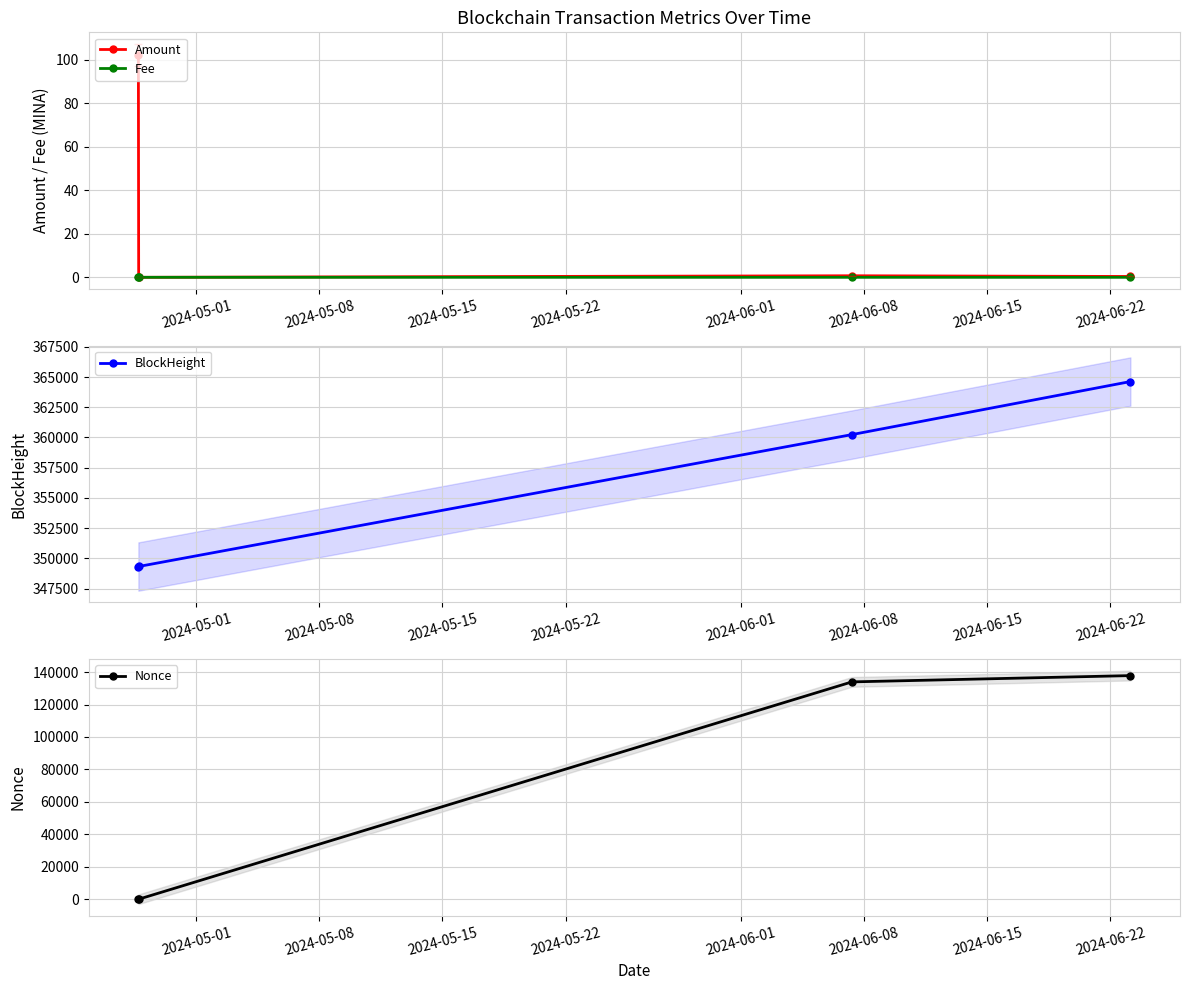

True or false: Amount and BlockHeight intersect in this chart.

False